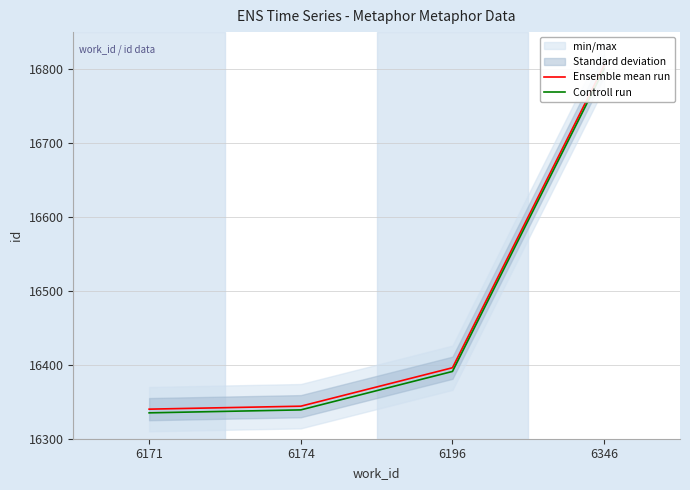

Is it true that Ensemble mean run equals 16396 at 6196?

True